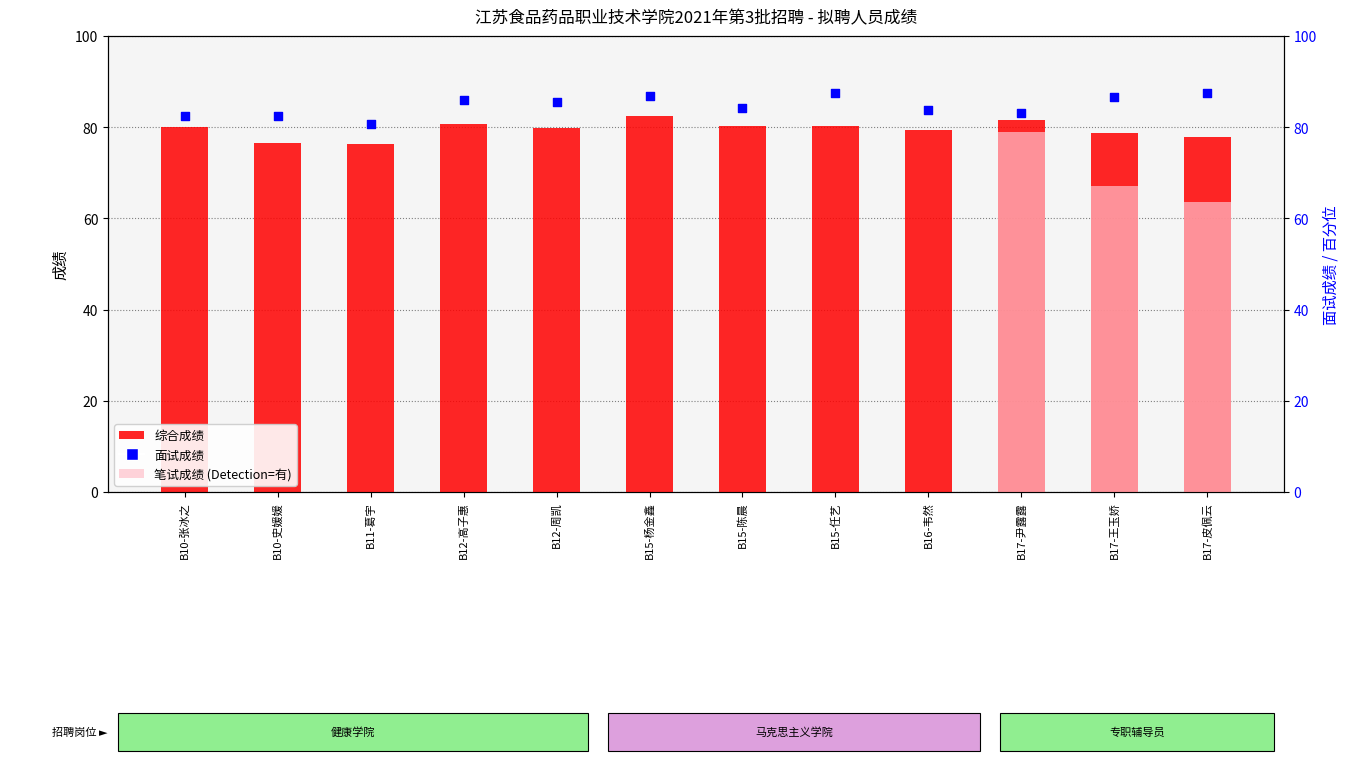

At how many categories does at least one series exceed 41?

12